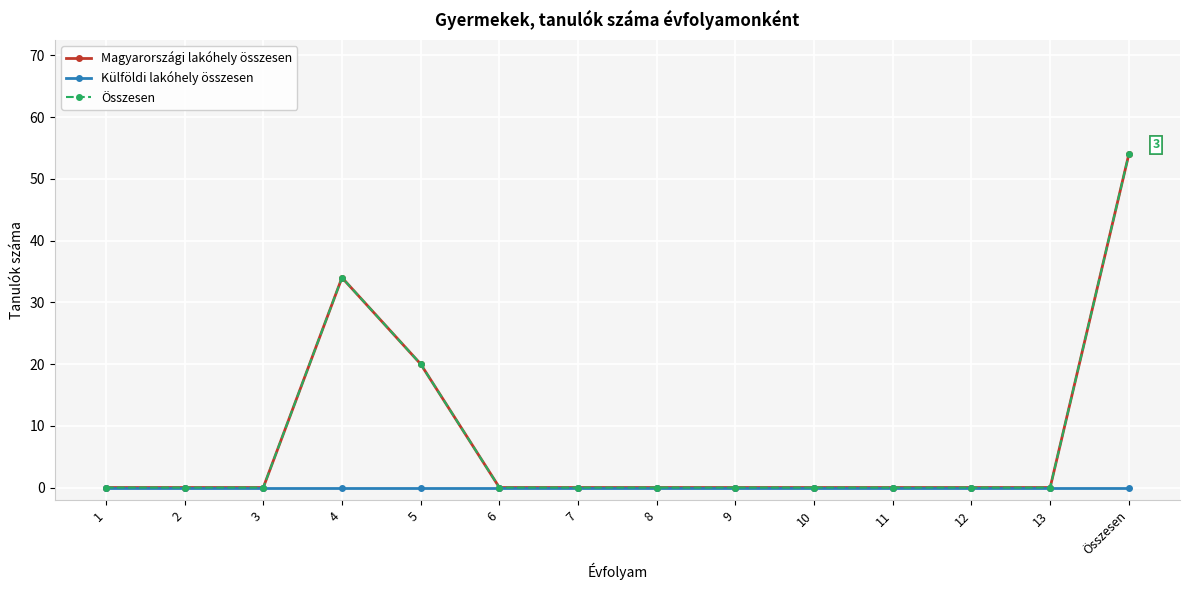

What is the label of the 13th point from the left?

13